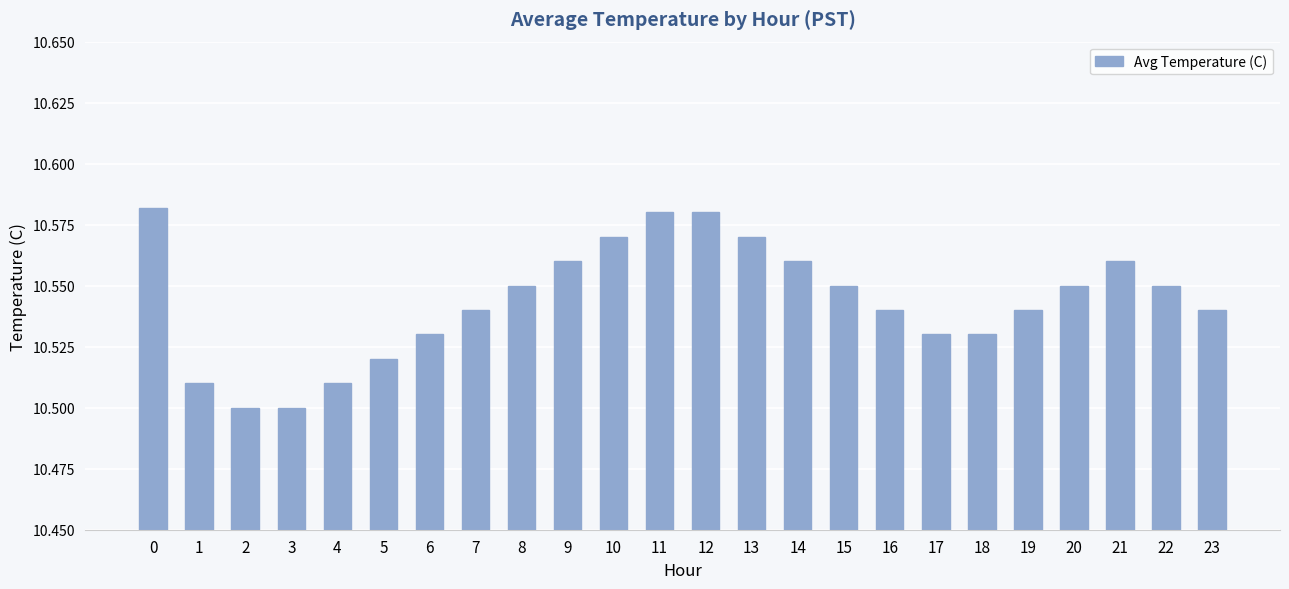

Does the chart contain stacked bars?

No